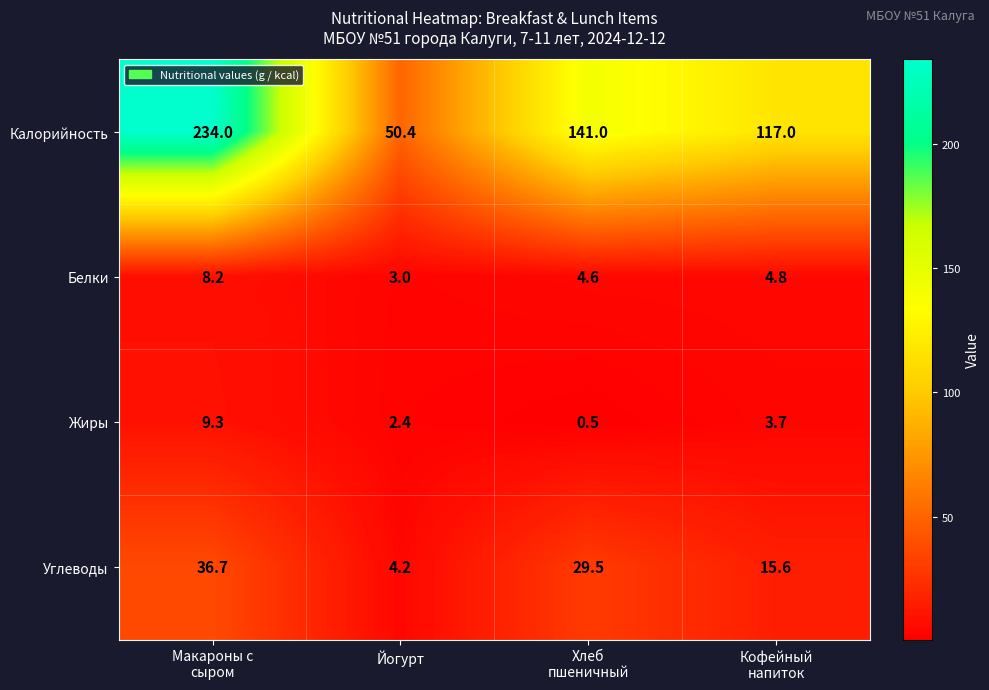

Is it true that Калорийность equals 15.3 at Йогурт?

False